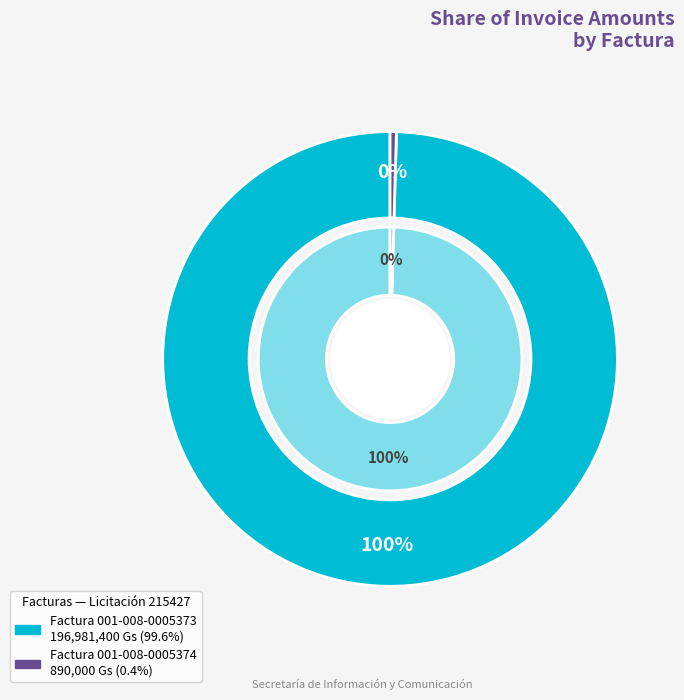

How many slices are in this pie chart?

2